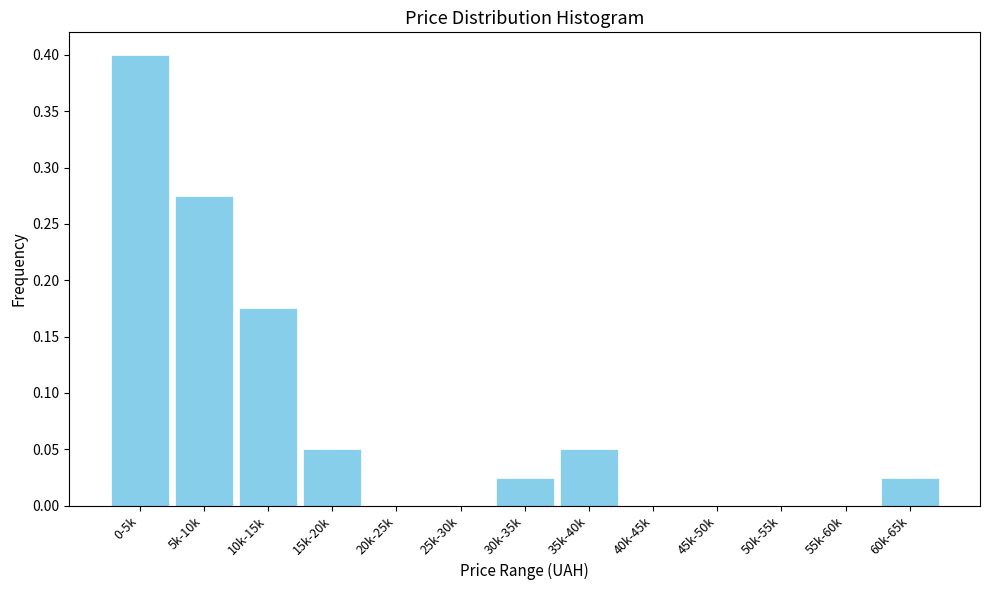

What is the sum of all values?

1.0